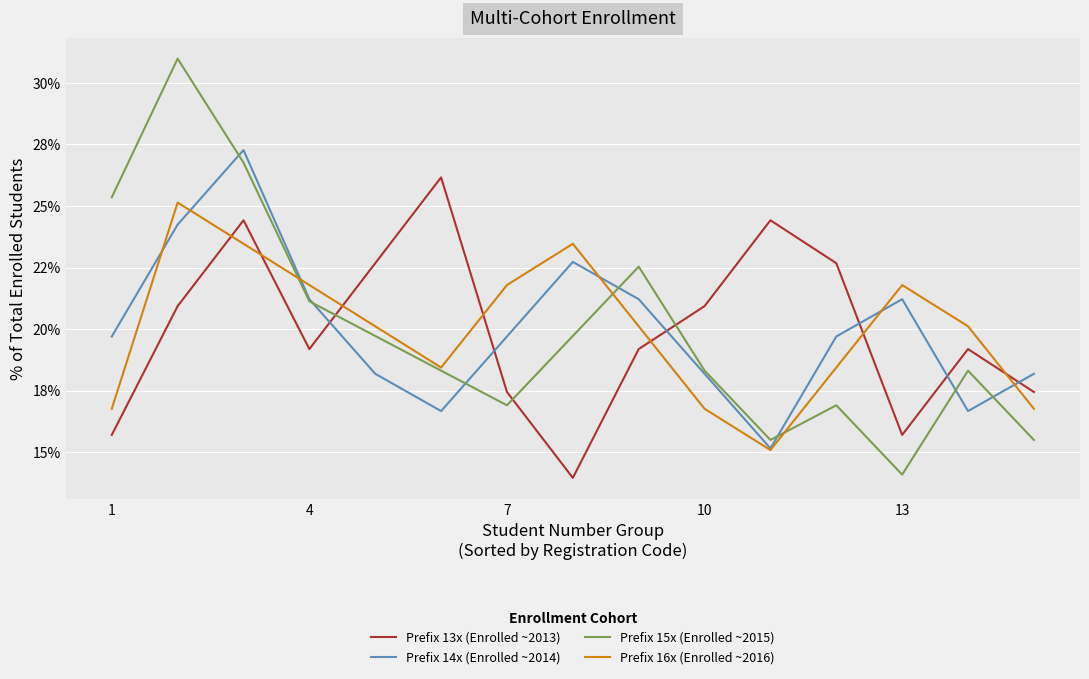

What are all the series names shown in the legend?

Prefix 13x (Enrolled ~2013), Prefix 14x (Enrolled ~2014), Prefix 15x (Enrolled ~2015), Prefix 16x (Enrolled ~2016)